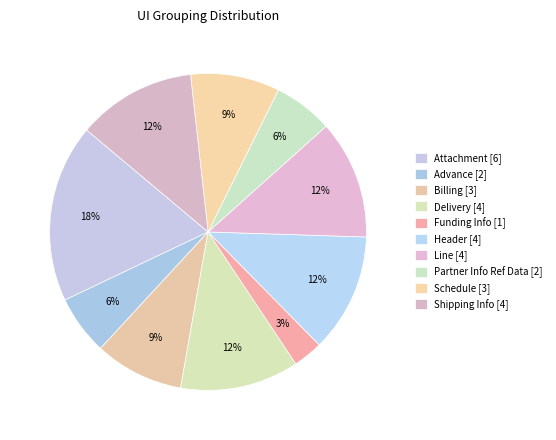

Count the number of slices in the pie.

10